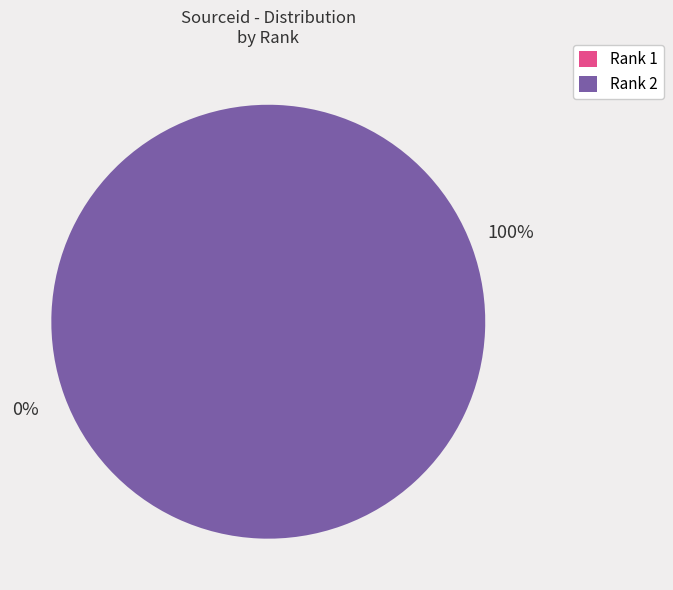

To the nearest percent, what is the average slice percentage?

50%